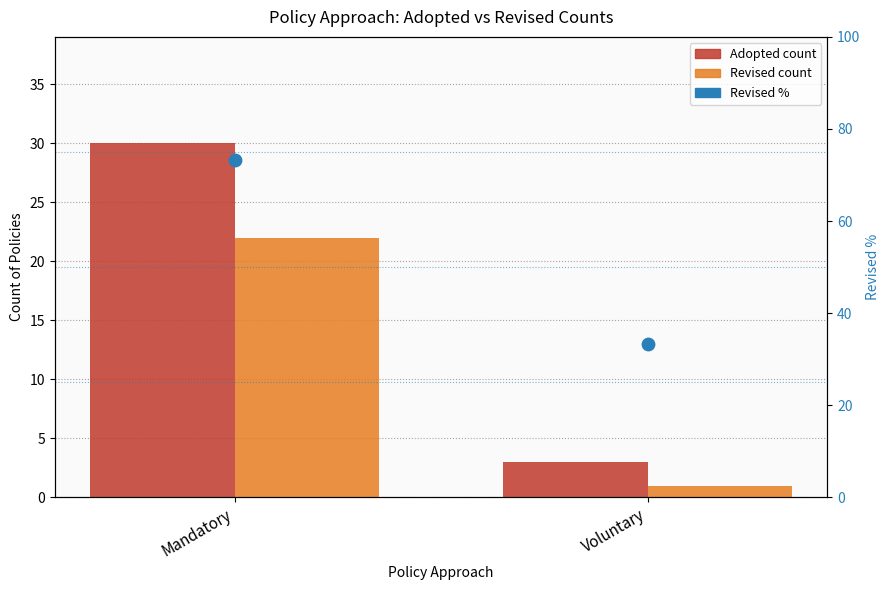

Which series has the widest spread of Y values?

Adopted count